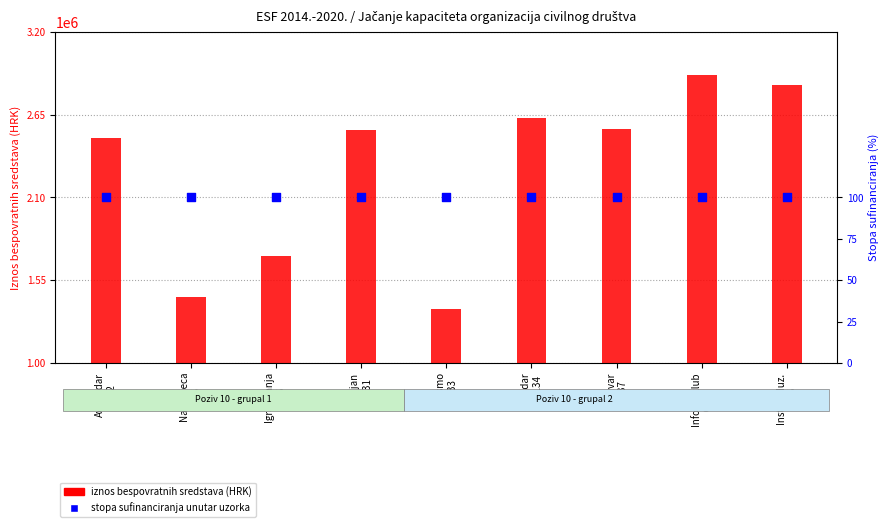

Which series has the widest spread of Y values?

iznos bespovratnih sredstava (HRK)